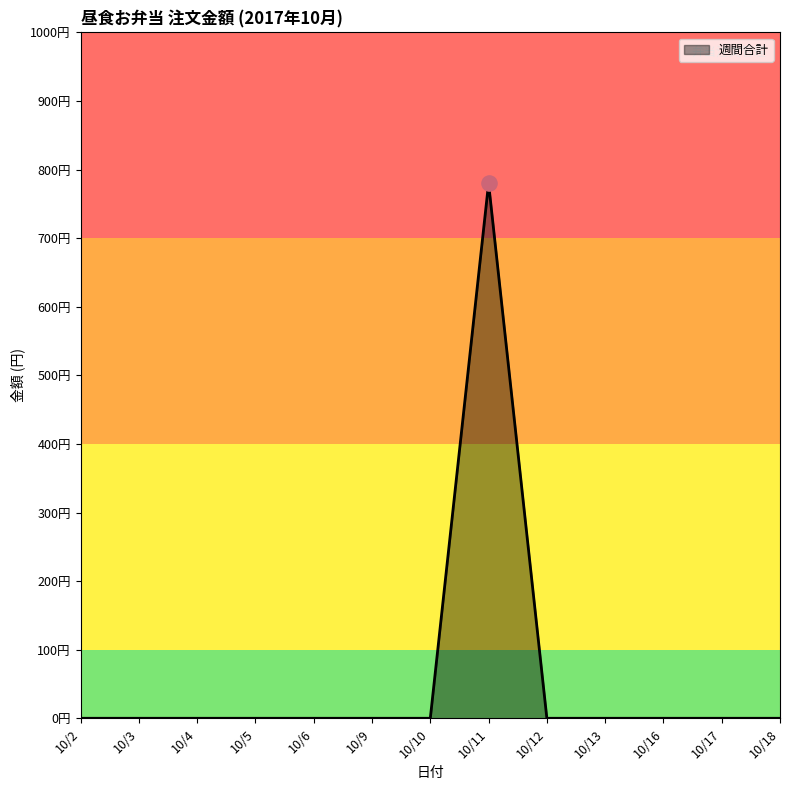

Between 10/13 and 10/17, which is larger?

10/13